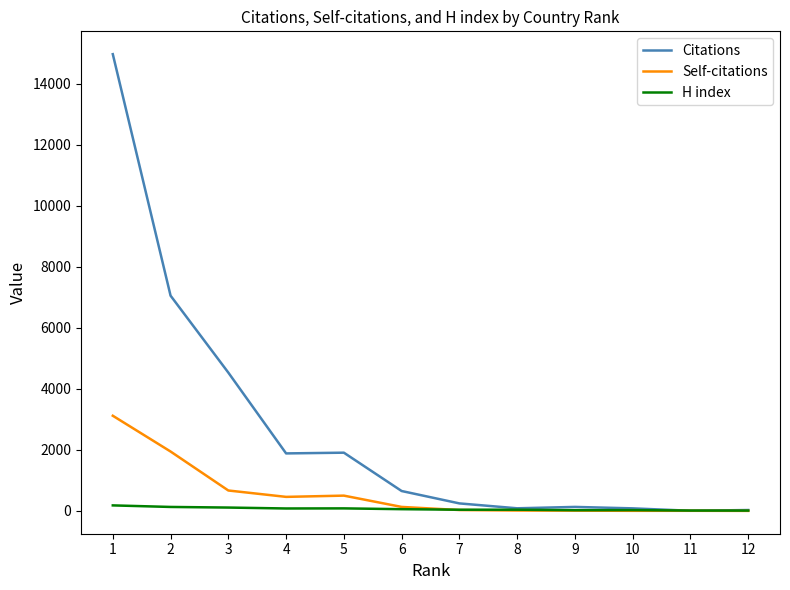

Which series has the largest total across all categories?

Citations